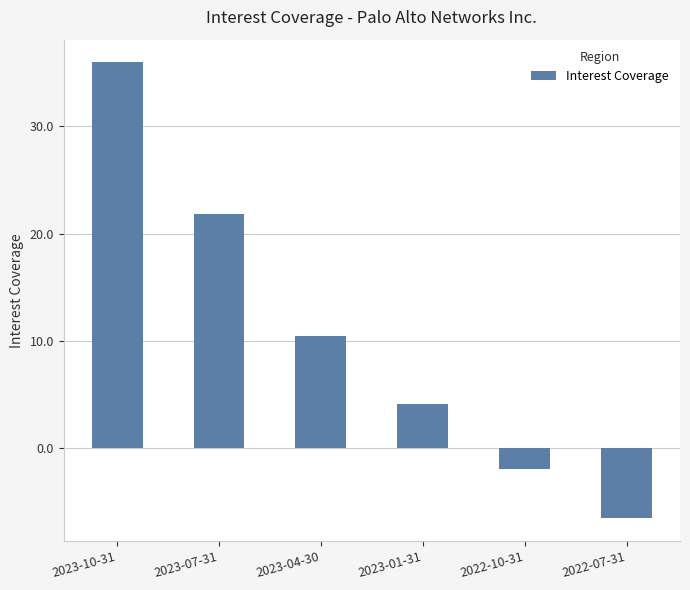

How many bars are there in total?

6